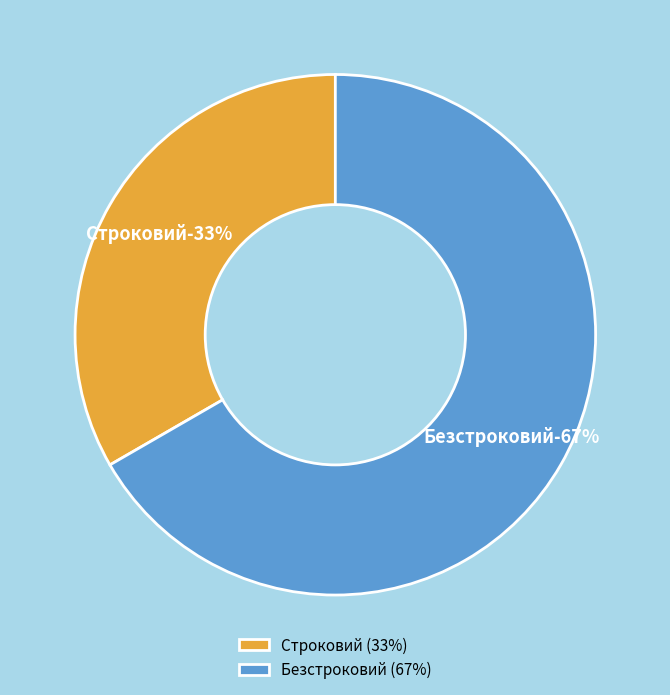

To the nearest percent, what percentage of the pie is Безстроковий?

67%